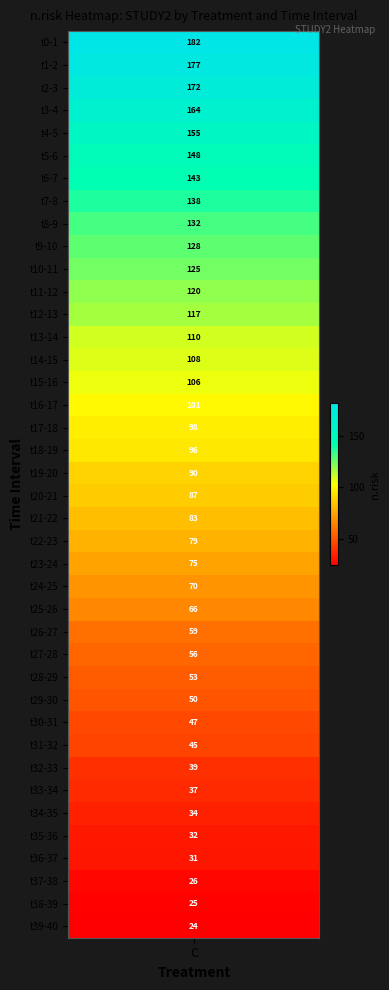

Reading left to right, extract all data points from this chart.

0=182	1=177	2=172	3=164	4=155	5=148	6=143	7=138	8=132	9=128	10=125	11=120	12=117	13=110	14=108	15=106	16=101	17=98	18=96	19=90	20=87	21=83	22=79	23=75	24=70	25=66	26=59	27=56	28=53	29=50	30=47	31=45	32=39	33=37	34=34	35=32	36=31	37=26	38=25	39=24